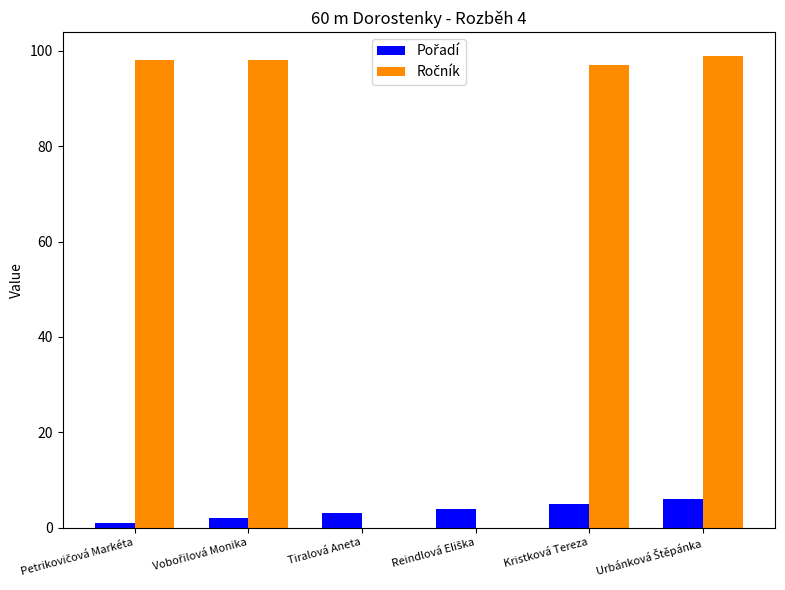

What is the maximum value shown in the chart?

99